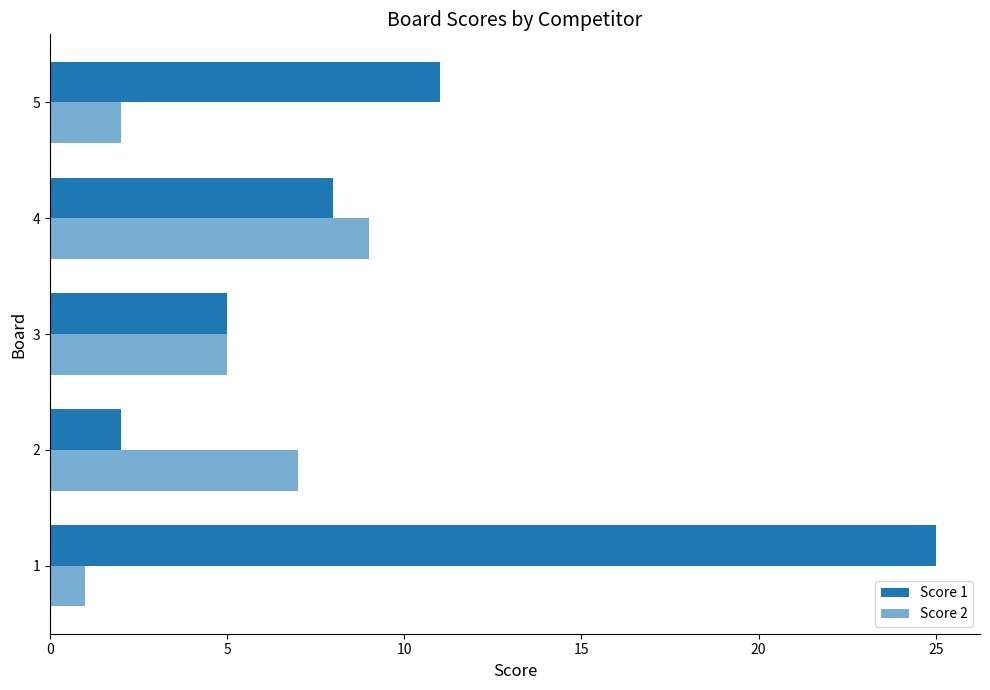

What is the minimum value for Score 1?

2